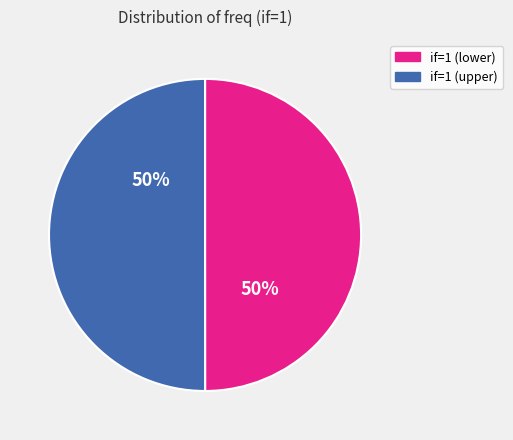

The if=1 (upper) slice represents 39% of the pie. True or false?

False